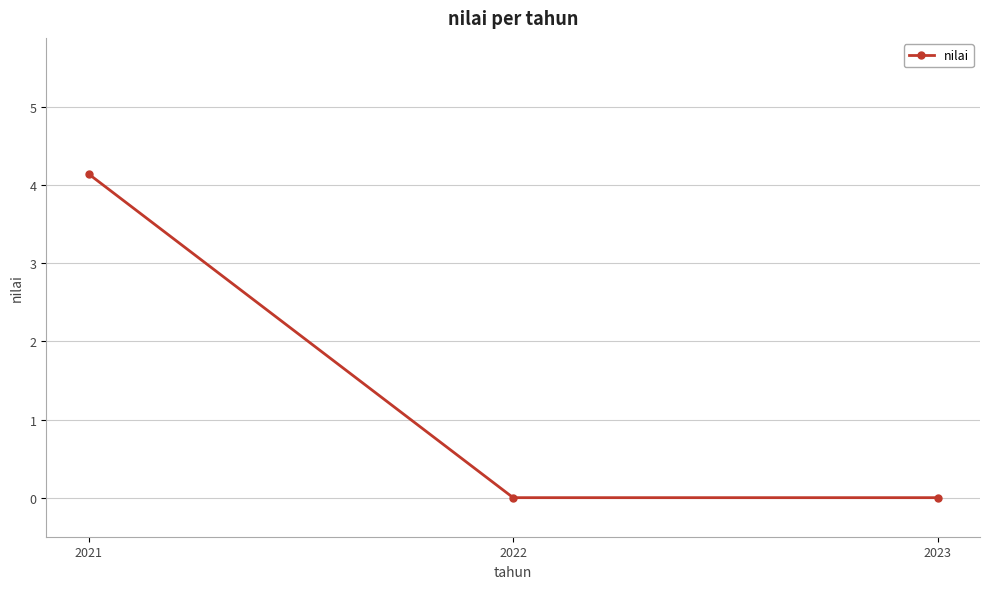

What is the difference between the maximum and minimum values?

4.1